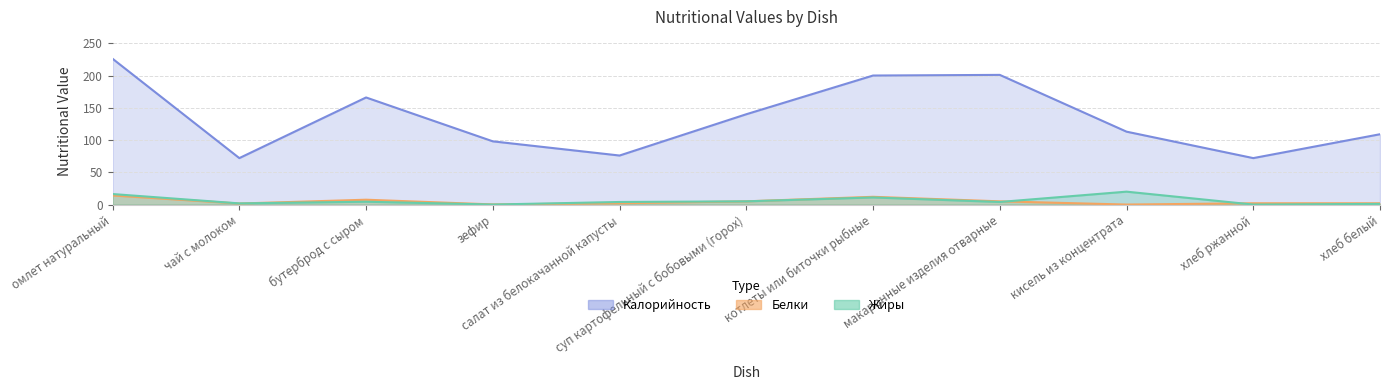

How many interior local valleys does the Жиры series have?

4